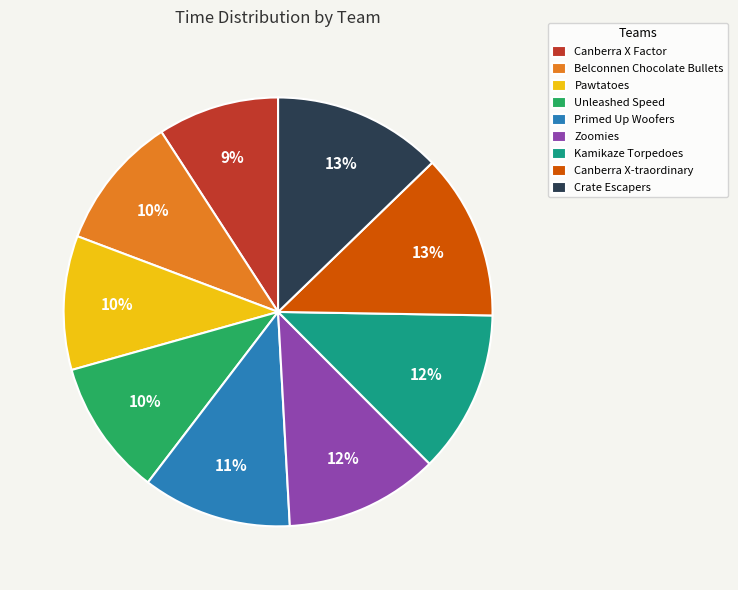

To the nearest percent, what is the difference between the largest and smallest slice percentages?

4%